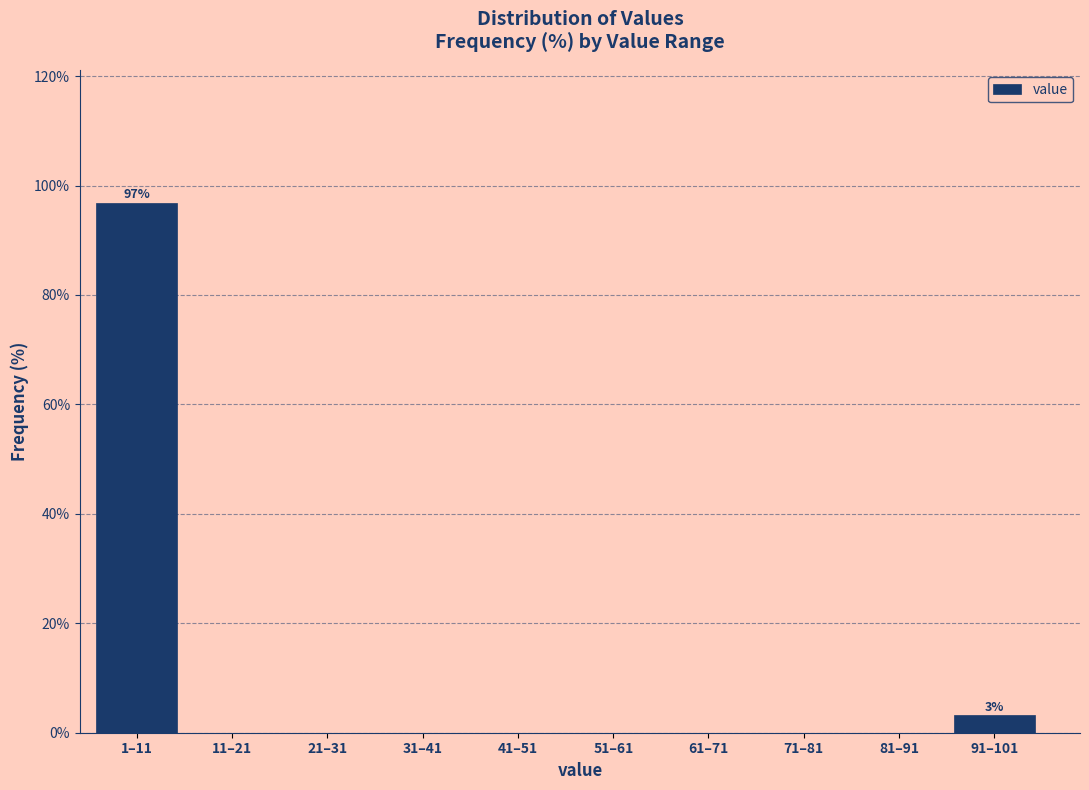

Reading right to left, extract all data points from this chart.

91–101=3.2	81–91=0.0	71–81=0.0	61–71=0.0	51–61=0.0	41–51=0.0	31–41=0.0	21–31=0.0	11–21=0.0	1–11=96.8